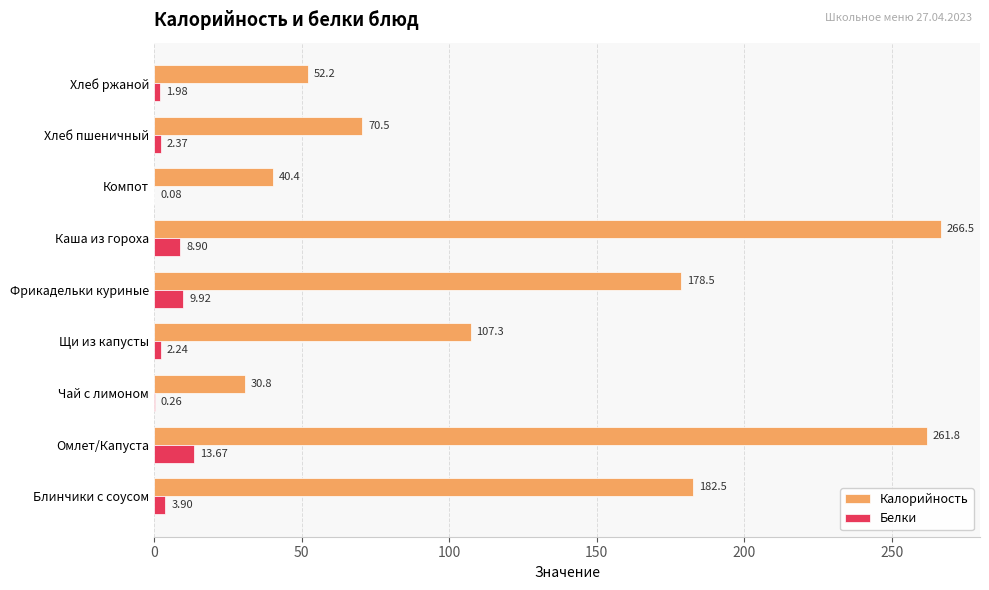

Which series has the largest total across all categories?

Калорийность